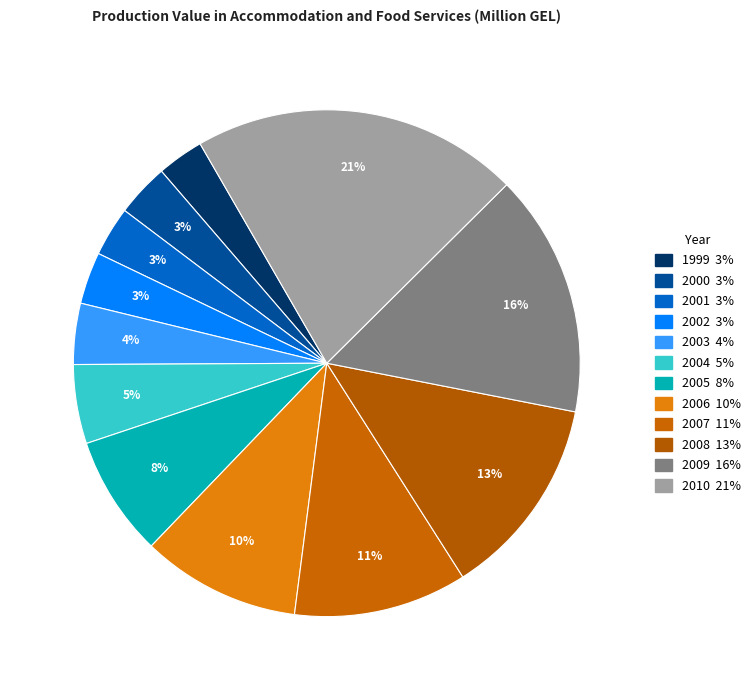

Rank the categories by value from highest to lowest.

2010, 2009, 2008, 2007, 2006, 2005, 2004, 2003, 2000, 2002, 2001, 1999